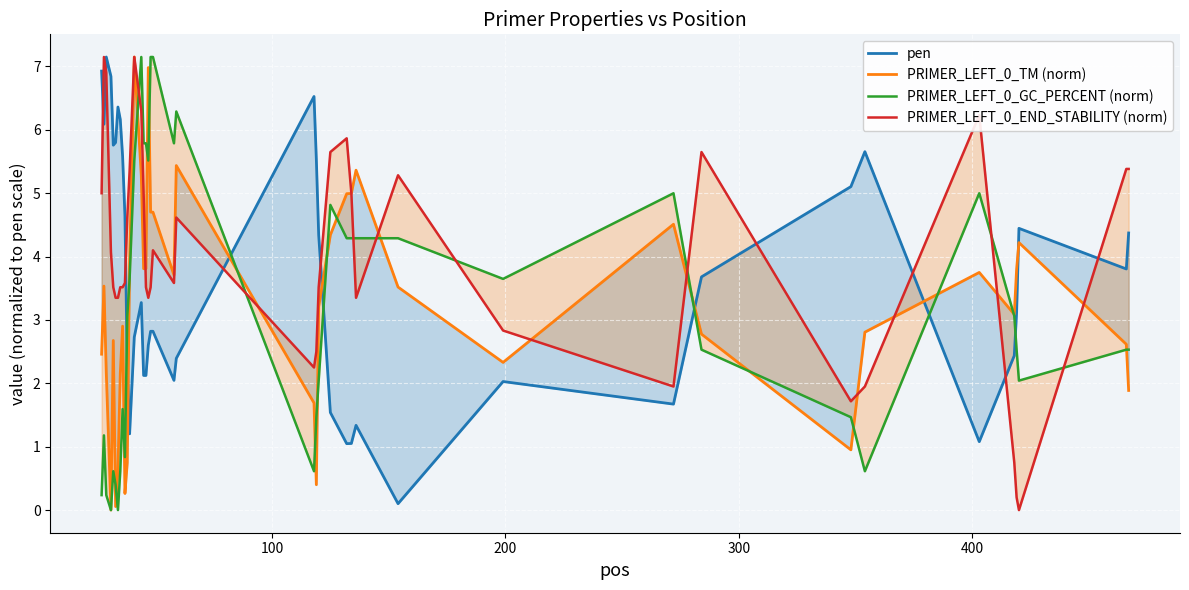

What is the value of the PRIMER_LEFT_0_TM (norm) point at the 35th from the left?

3.8